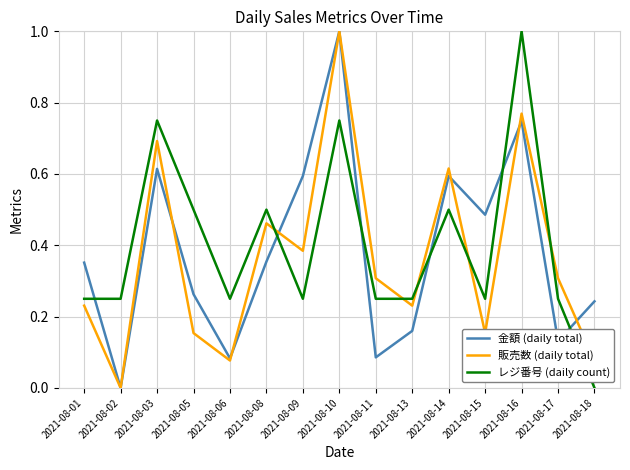

Is the value of 販売数 (daily total) at 2021-08-02 greater than the value of 金額 (daily total) at 2021-08-13?

No